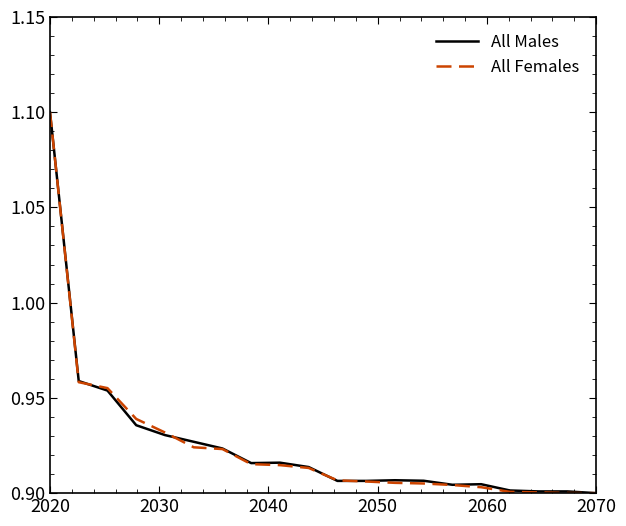

What is the highest value of the All Females series?

1.1